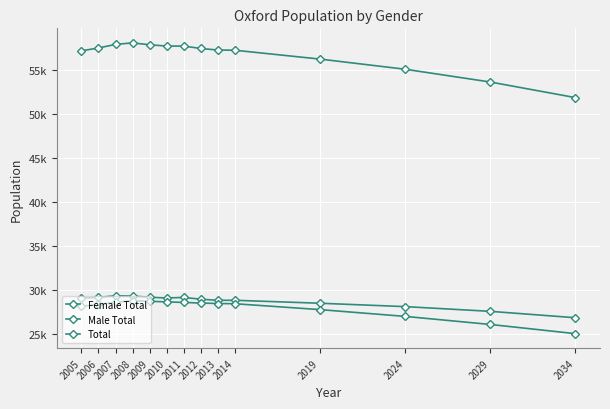

The Male Total series shows 28157 at 2005. True or false?

True